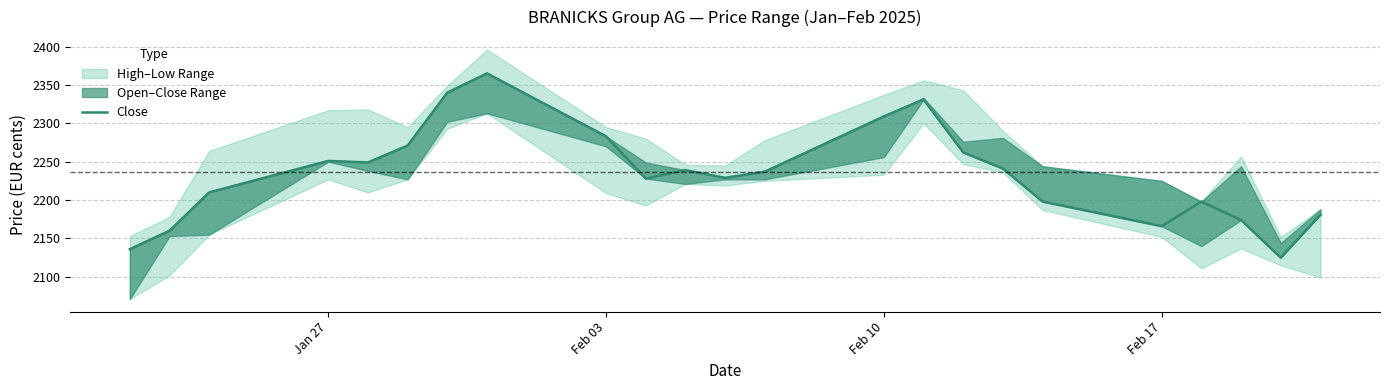

Reading left to right, extract all data points from this chart.

2136	2160	2210	2251	2249	2271	2340	2365	2283	2228	2239	2229	2237	2309	2331	2262	2241	2198	2166	2198	2174	2125	2181